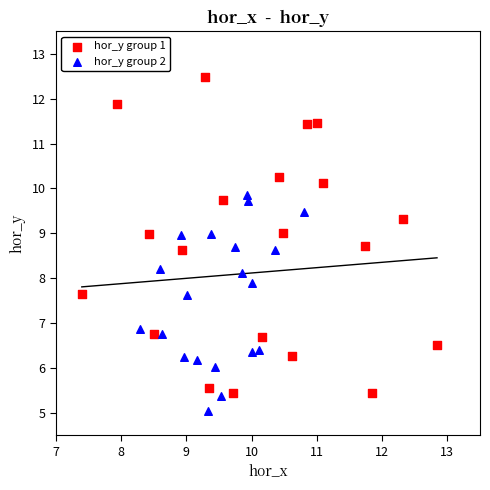

What are all the series names shown in the legend?

hor_y group 1, hor_y group 2